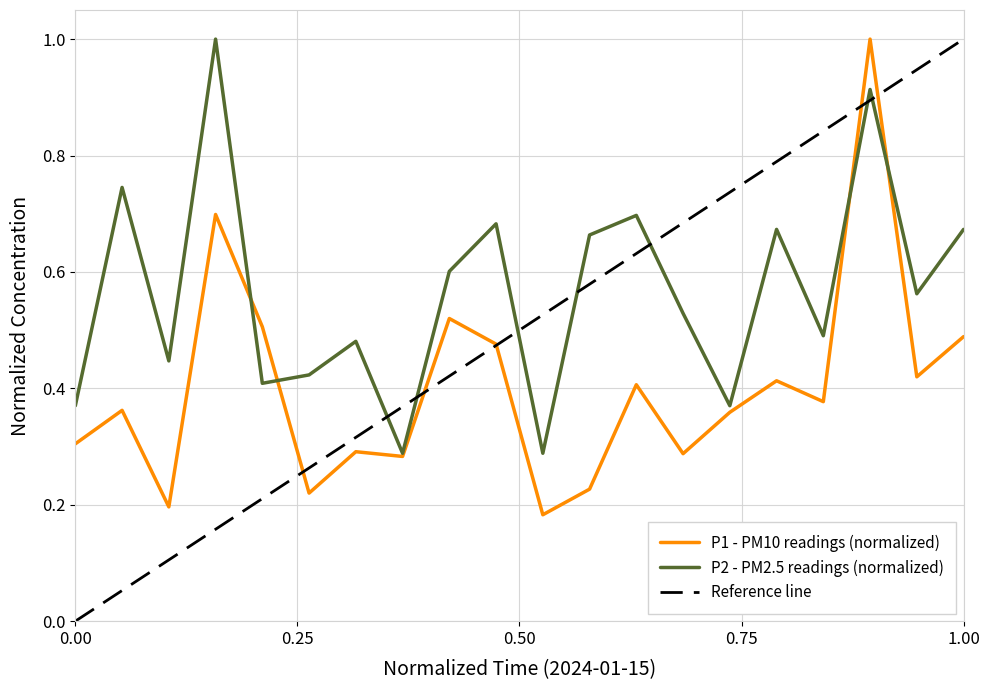

List the series in order of their overall mean, highest first.

P2, P1